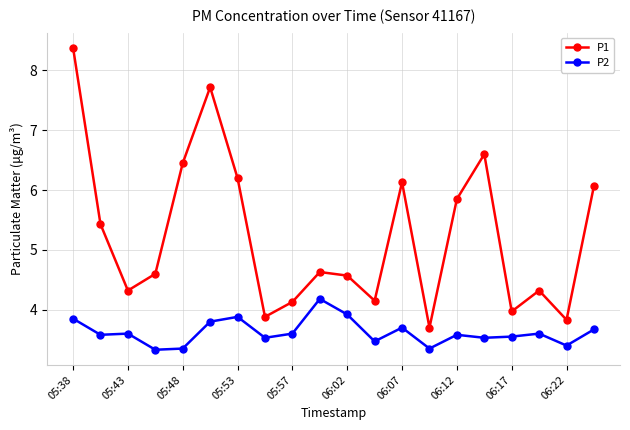

List the series in order of their peak value, highest first.

P1, P2